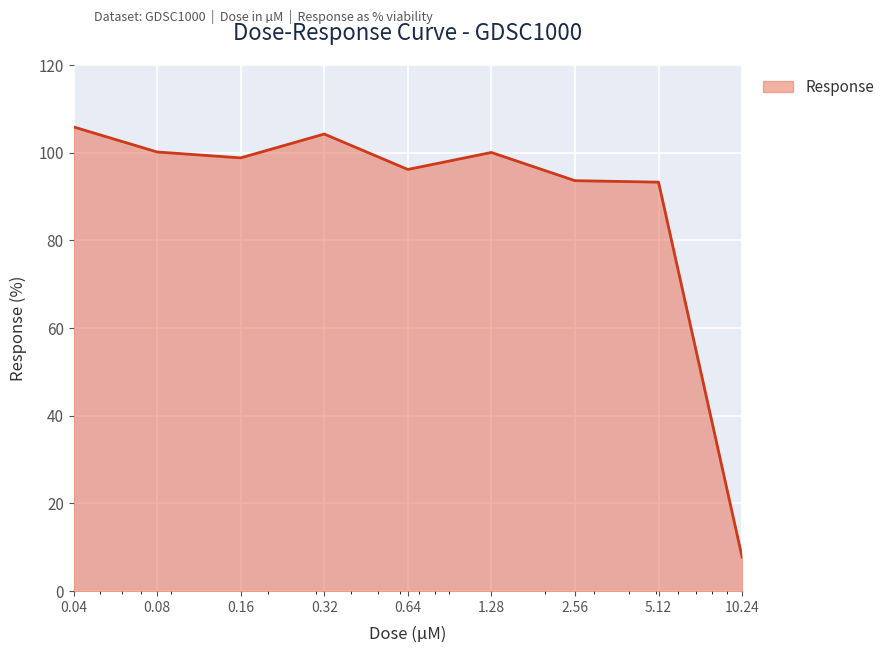

What is the minimum value shown in the chart?

7.8